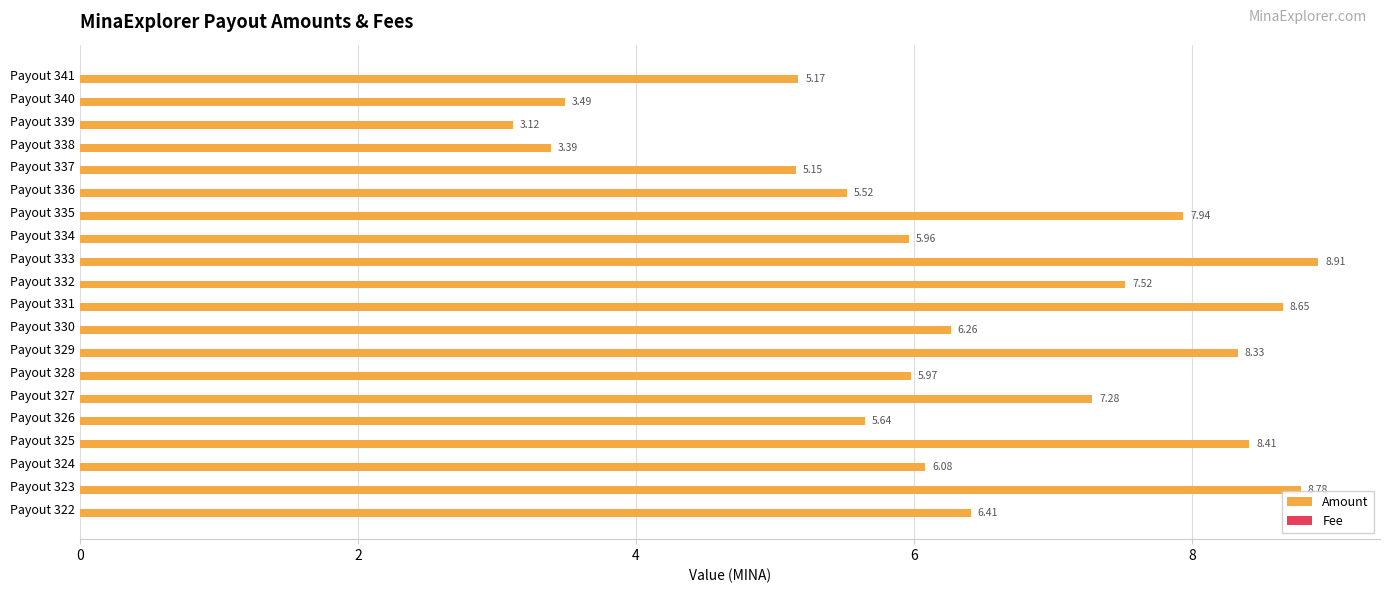

What is the sum of all Amount values?

128.0